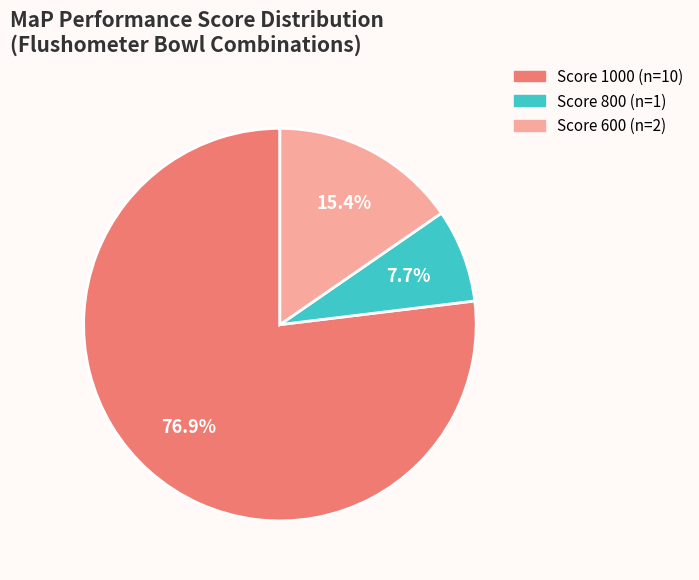

Count the number of slices in the pie.

3